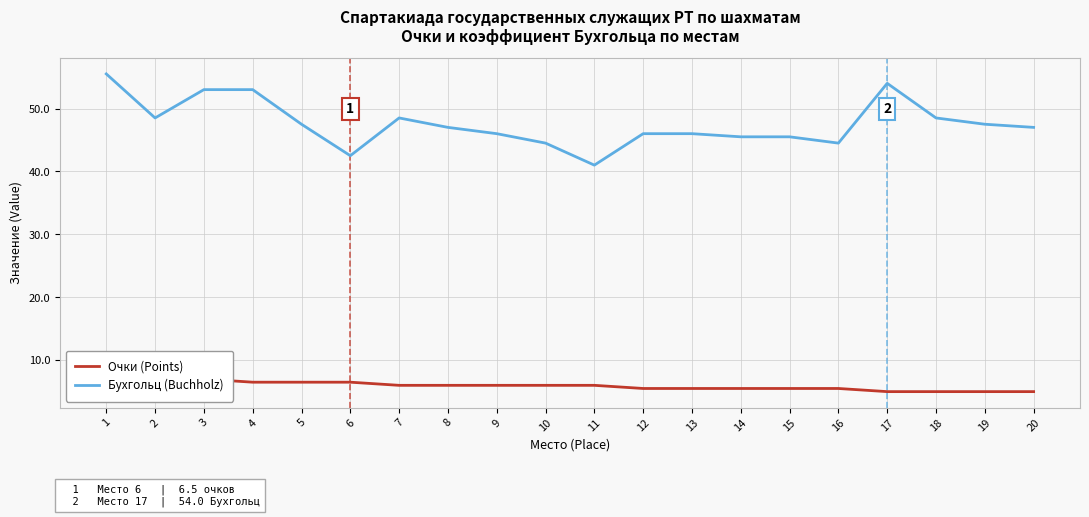

True or false: Бухгольц (Buchholz) has a value of 23.3 at 9.

False